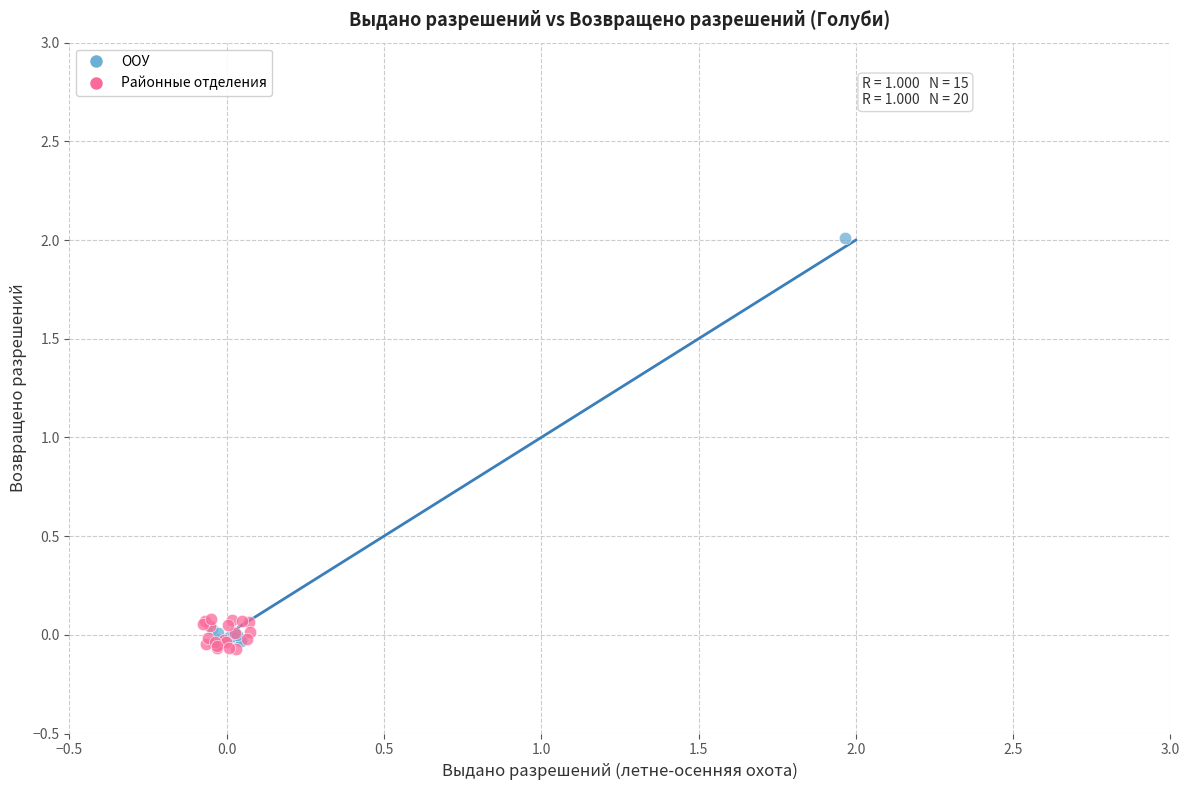

Which series contains the highest Y value?

ООУ